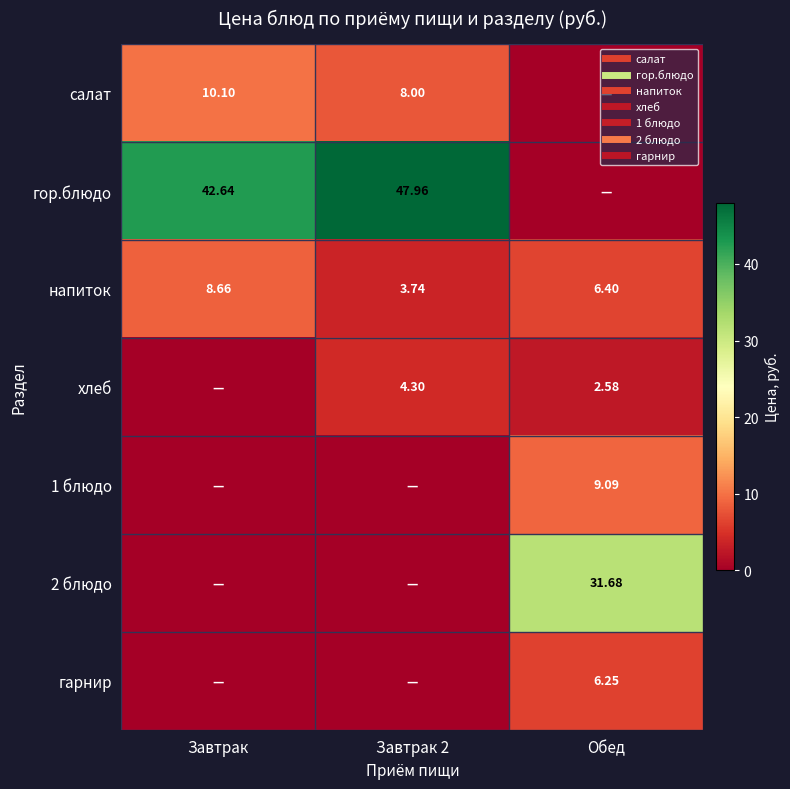

Which series has the widest spread of values?

гор.блюдо